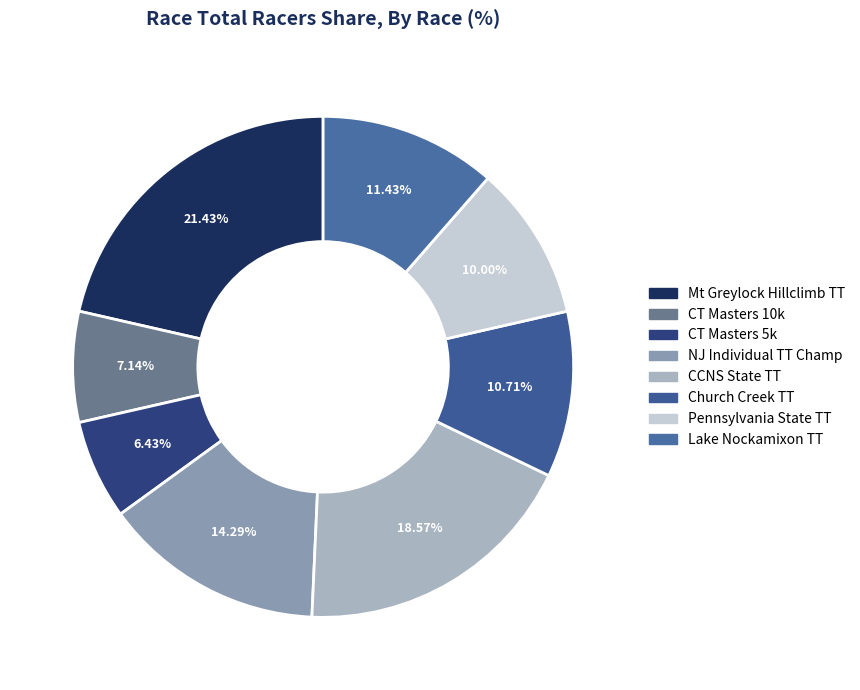

Does any single category account for the majority?

No